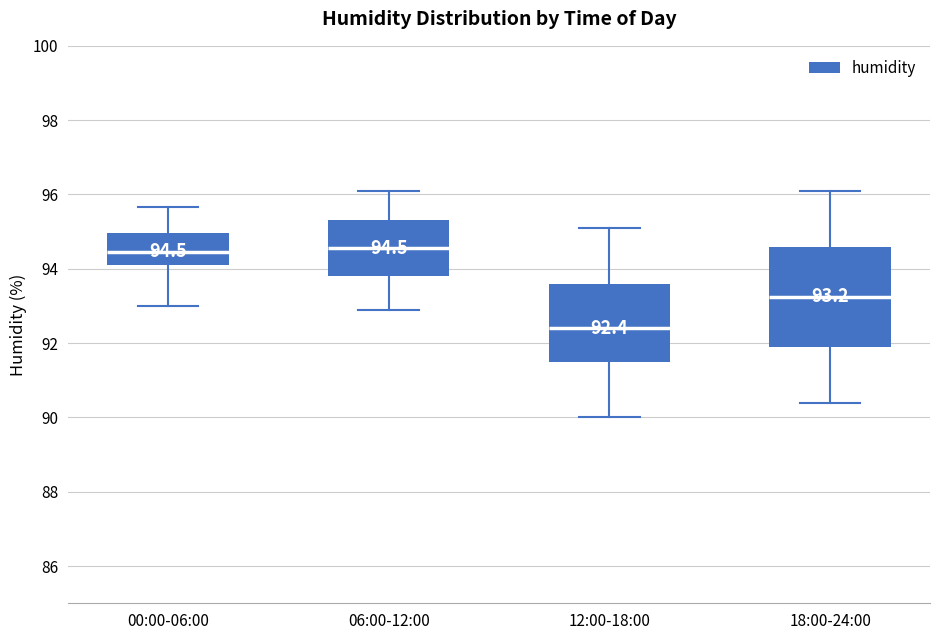

Which box's median line is the lowest?

12:00-18:00